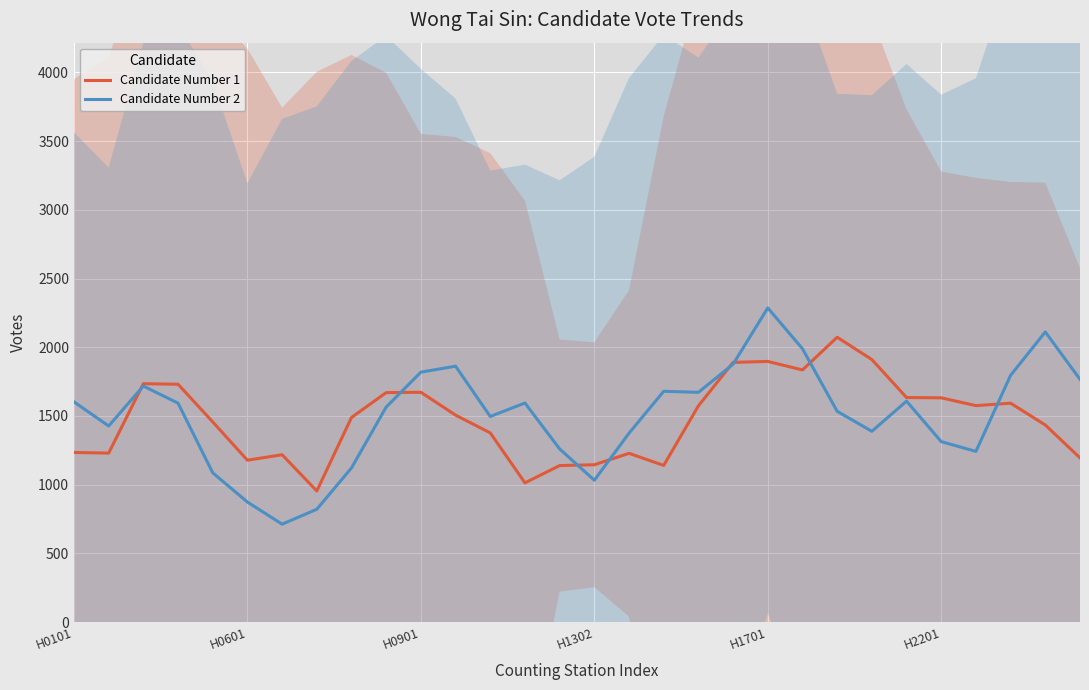

How many data points in Candidate Number 1 are above 1506?

14